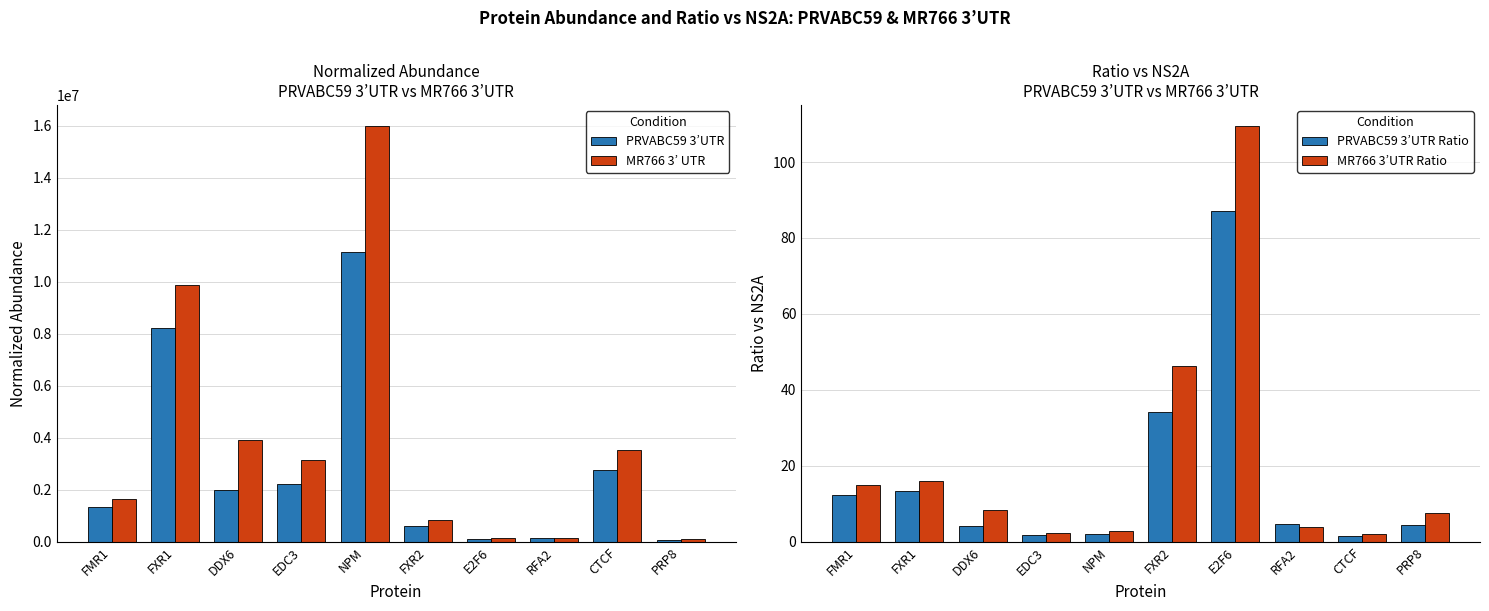

How many series are shown in this chart?

4